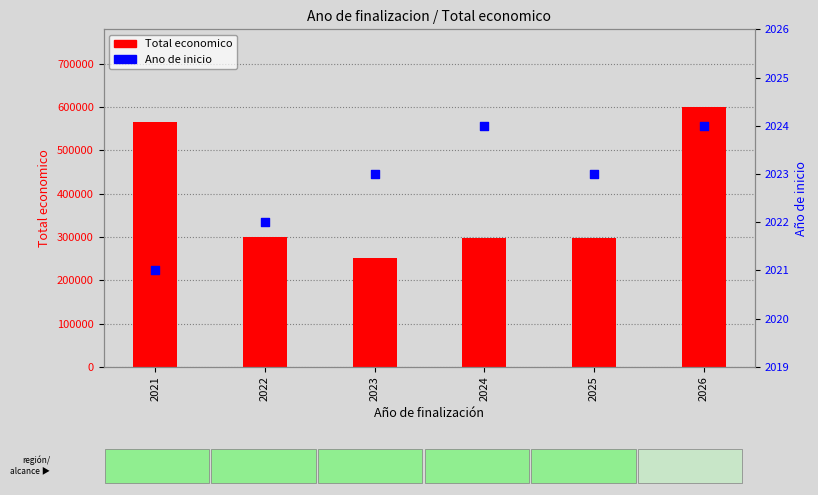

What is the total value across all series at 2026?

602016